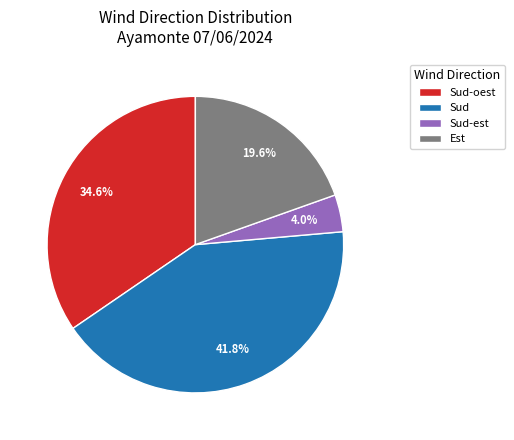

How many slices are in this pie chart?

4